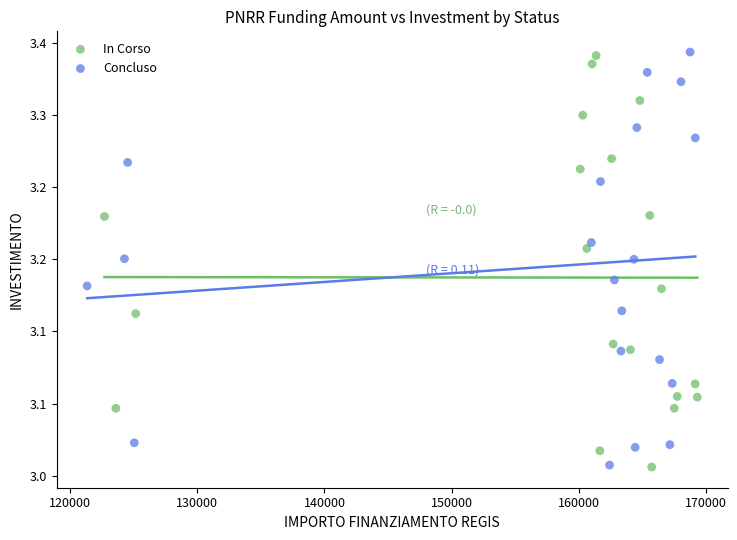

What are all the series names shown in the legend?

In Corso, Concluso